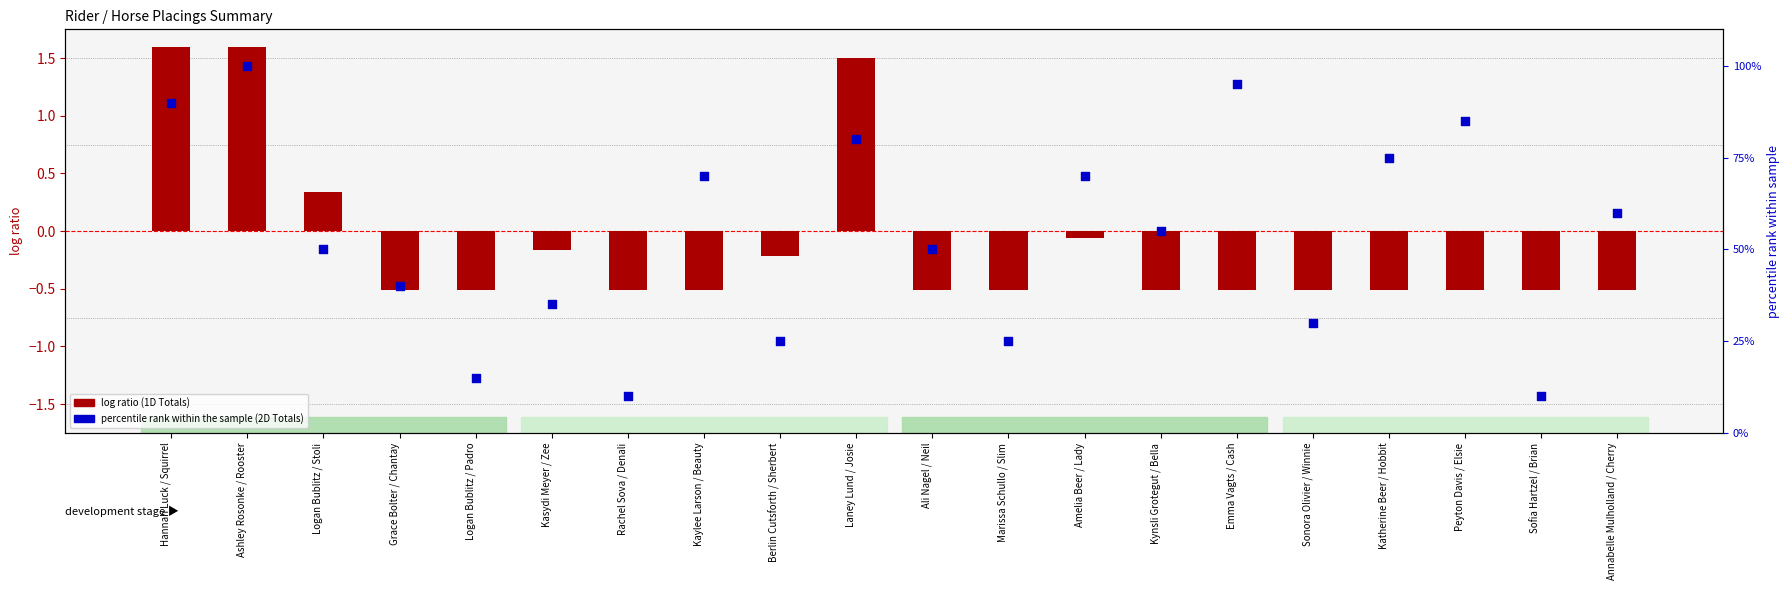

What is the total value across all series at Kynsli Grotegut / Bella?

54.5